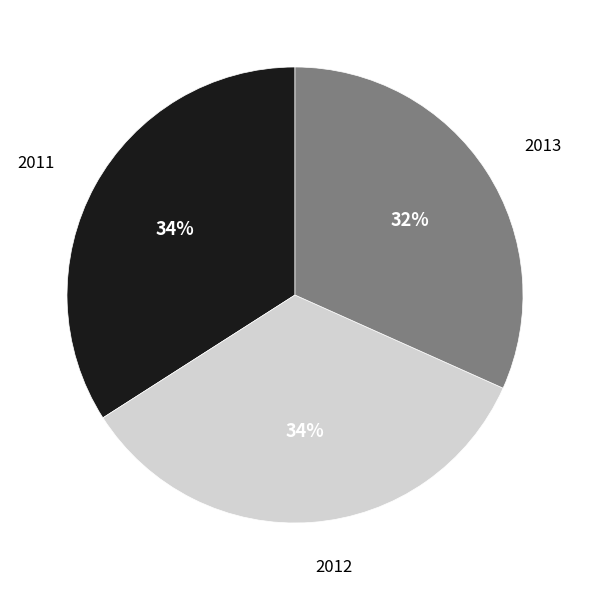

Is the sum of 2011 and 2013 greater than half?

Yes